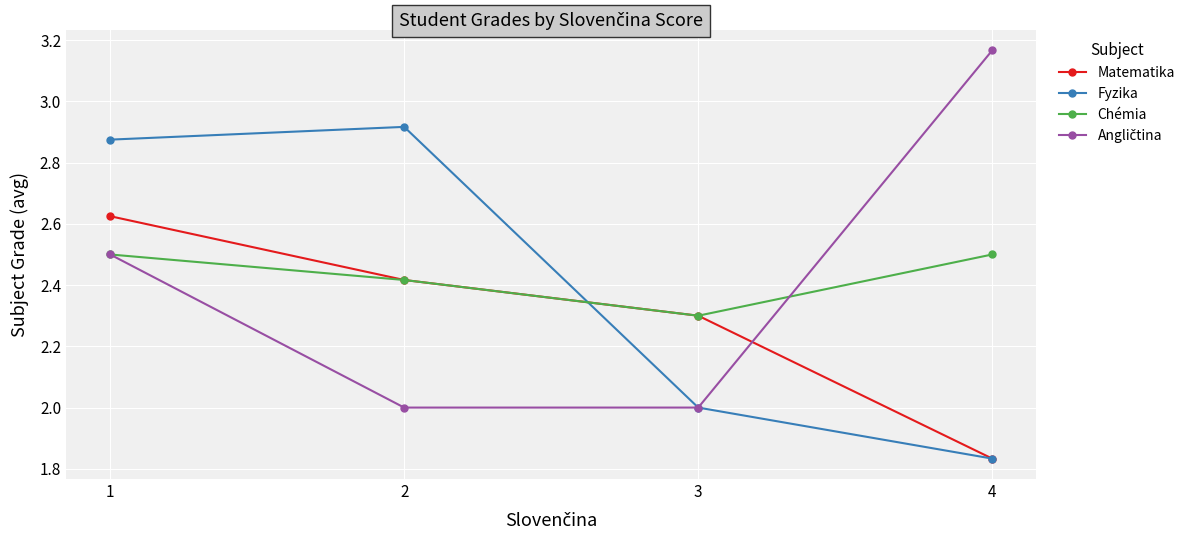

Rank the categories by Fyzika value from lowest to highest.

4, 3, 1, 2